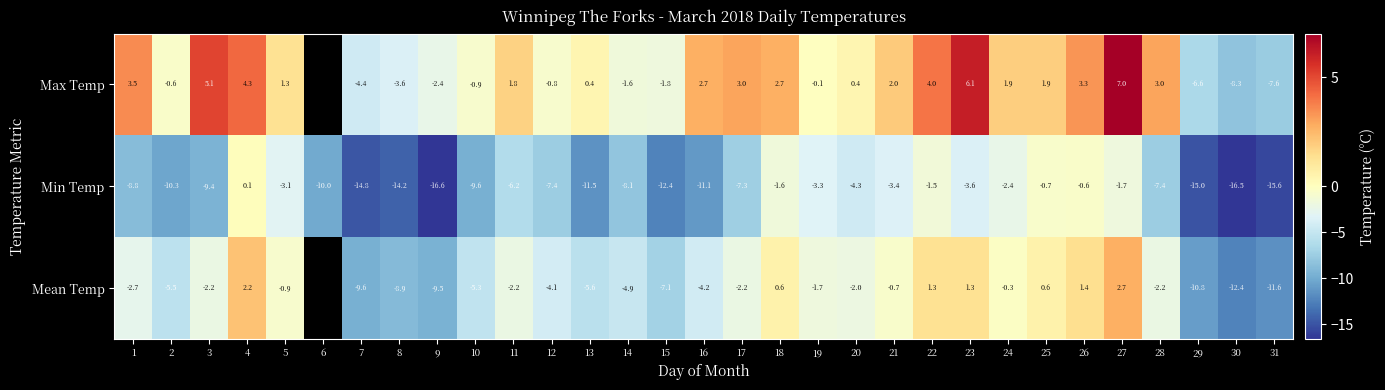

Count the number of data series in this chart.

3